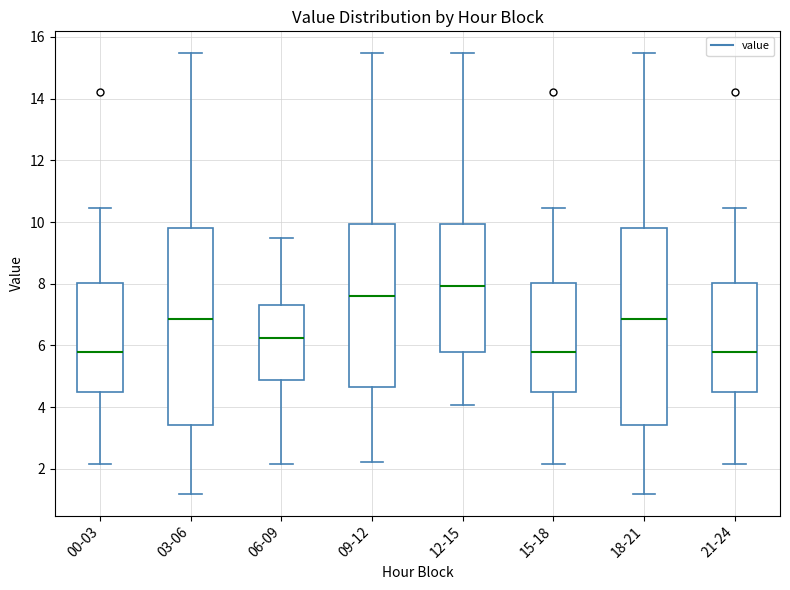

Reading left to right, read every box against the y-axis: the position of its median line, the range the box covers, and the ends of its whiskers. The values are not printed on the chart, so give them approximately, as read against the axis.

00-03: median 5.8, box 4.6 to 8.0, whiskers 2.2 to 10.4
03-06: median 6.8, box 3.4 to 9.8, whiskers 1.2 to 15.4
06-09: median 6.2, box 4.8 to 7.4, whiskers 2.2 to 9.6
09-12: median 7.6, box 4.6 to 10.0, whiskers 2.2 to 15.4
12-15: median 8.0, box 5.8 to 10.0, whiskers 4.0 to 15.4
15-18: median 5.8, box 4.6 to 8.0, whiskers 2.2 to 10.4
18-21: median 6.8, box 3.4 to 9.8, whiskers 1.2 to 15.4
21-24: median 5.8, box 4.6 to 8.0, whiskers 2.2 to 10.4